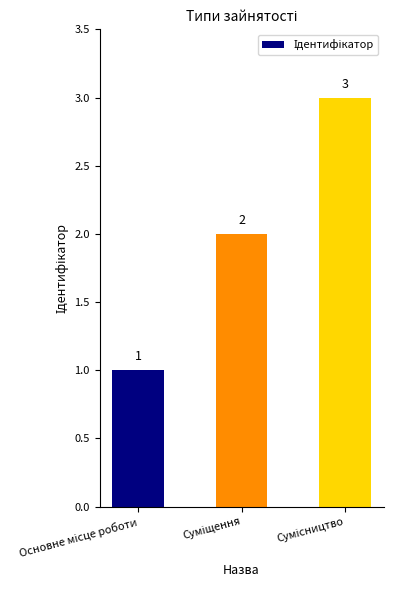

What is the maximum value shown in the chart?

3